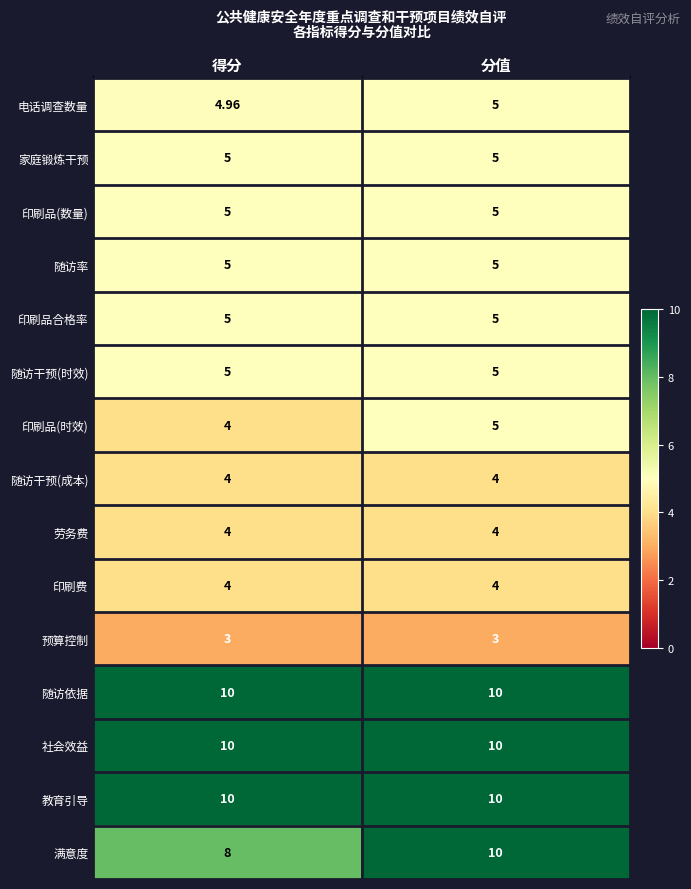

At which label is 满意度 closest to 9?

得分